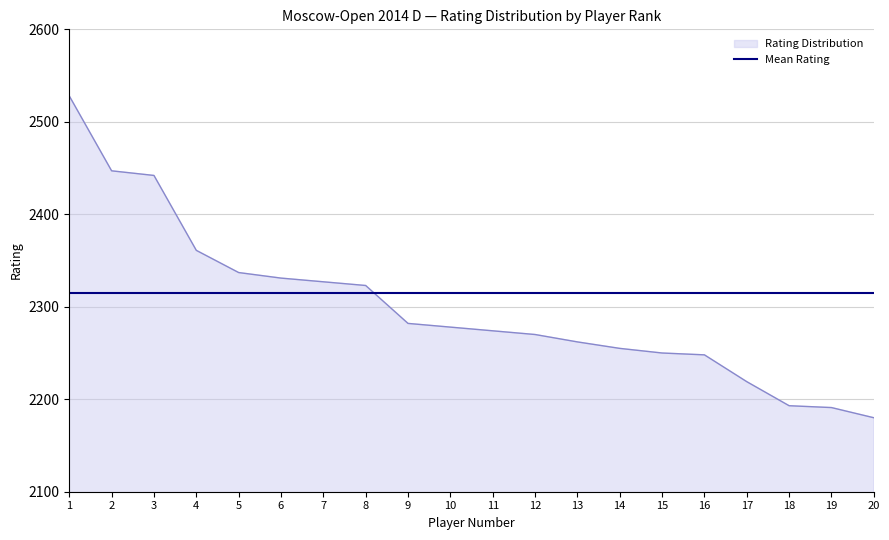

Is the value of Mean Rating at 17 greater than the value of Rating Distribution at 4?

No